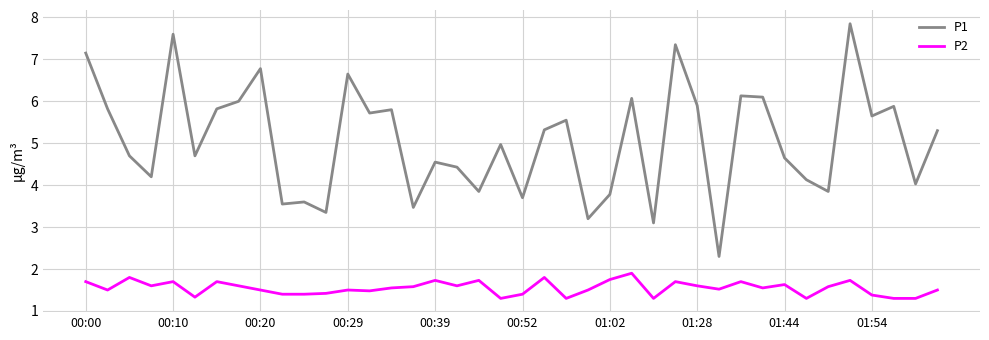

What is the smallest value displayed?

1.3